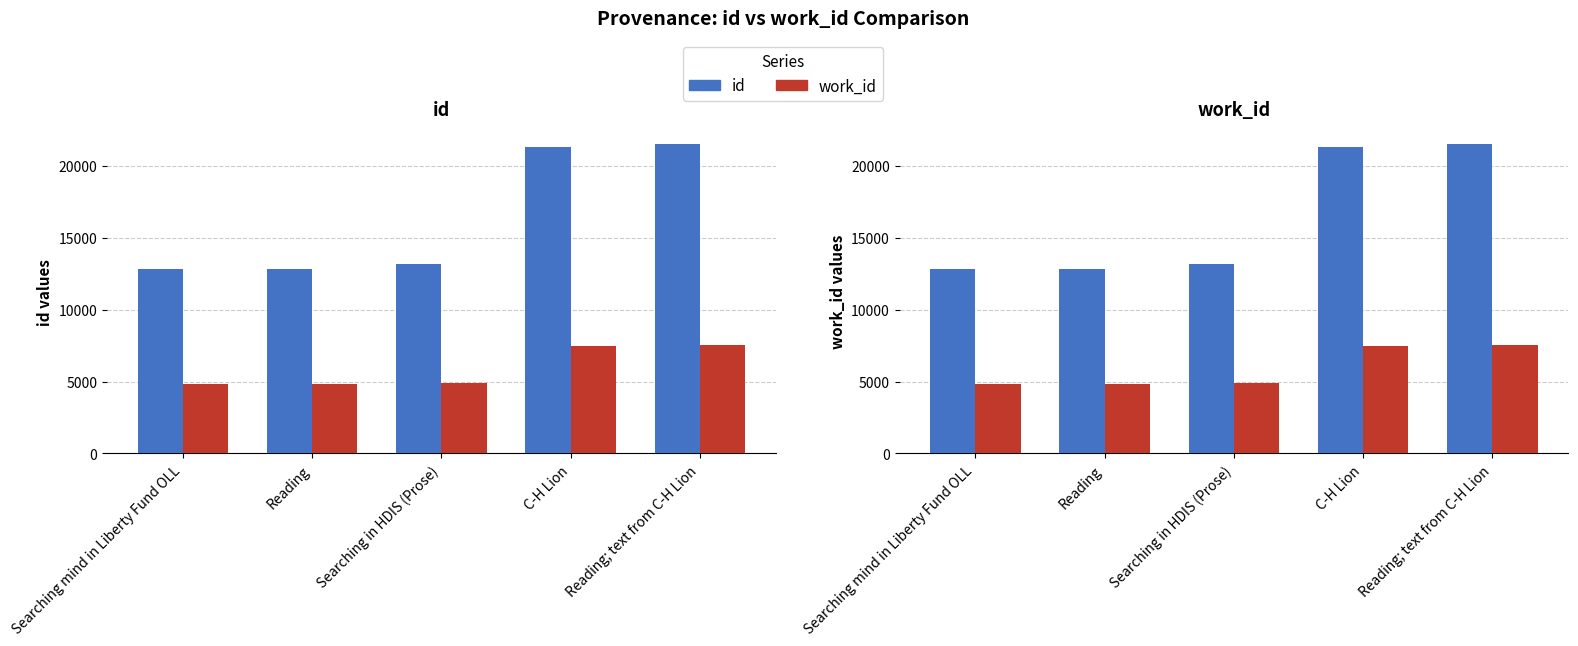

Reading left to right, transcribe all the data shown in this chart.

id: Searching mind in Liberty Fund OLL=12793	Reading=12828	Searching in HDIS (Prose)=13198	C-H Lion=21275	Reading; text from C-H Lion=21479
work_id: Searching mind in Liberty Fund OLL=4802	Reading=4803	Searching in HDIS (Prose)=4893	C-H Lion=7492	Reading; text from C-H Lion=7504